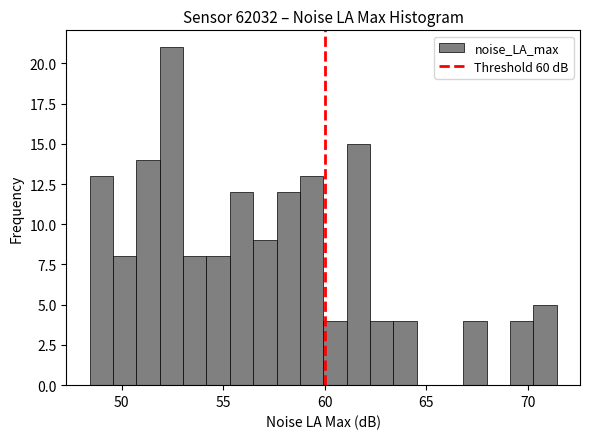

Around what value on the x-axis is the tallest bar? Give the approximate position of its centre, as read against the axis.

52.5